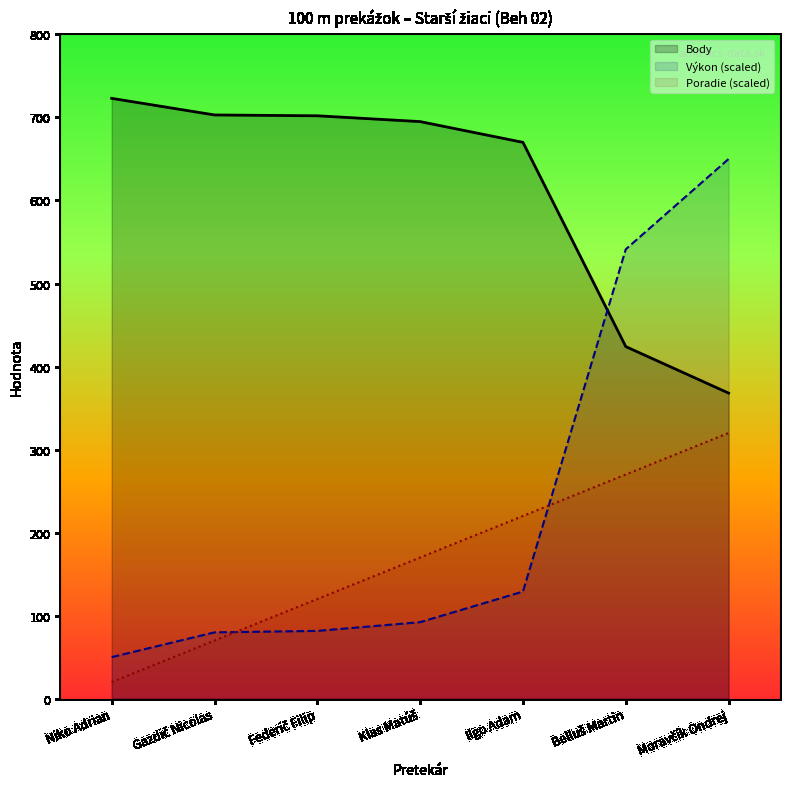

What is the difference between the second highest and second lowest values in the Výkon series?

461.4